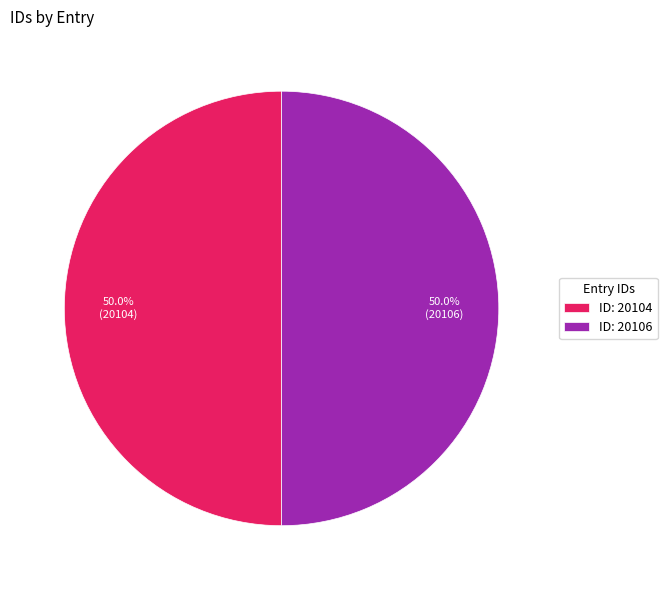

What portion of the pie excludes ID: 20104?

50.0%